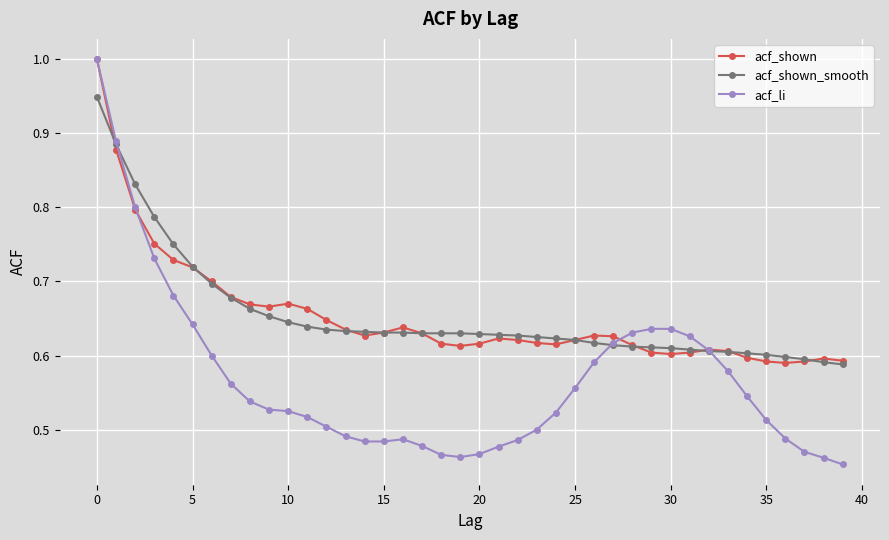

At how many categories does at least one series exceed 0?

40